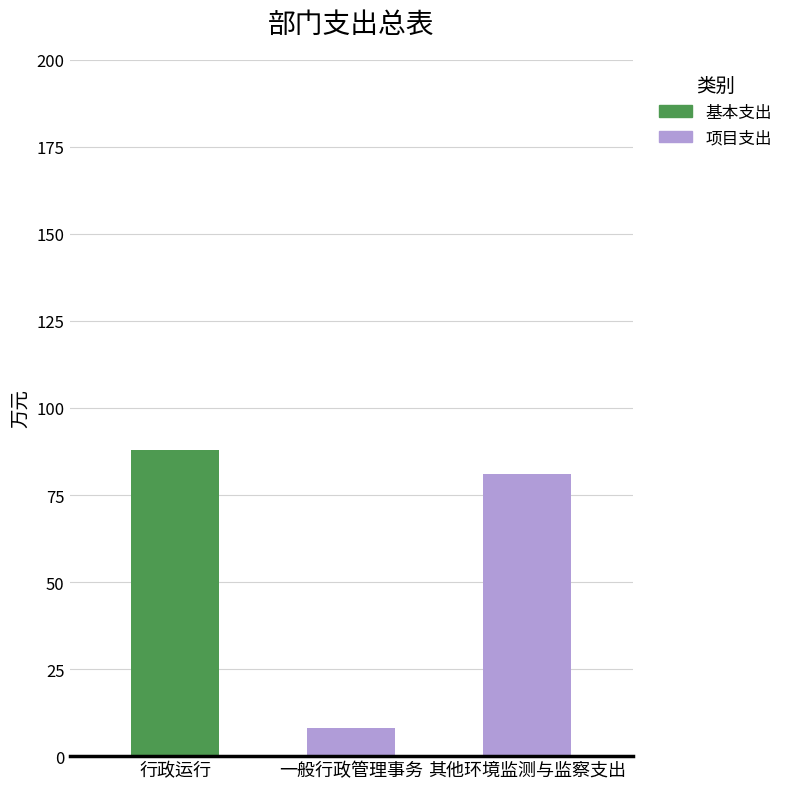

Reading left to right, what are the values for 基本支出?

行政运行=88	一般行政管理事务=0	其他环境监测与监察支出=0